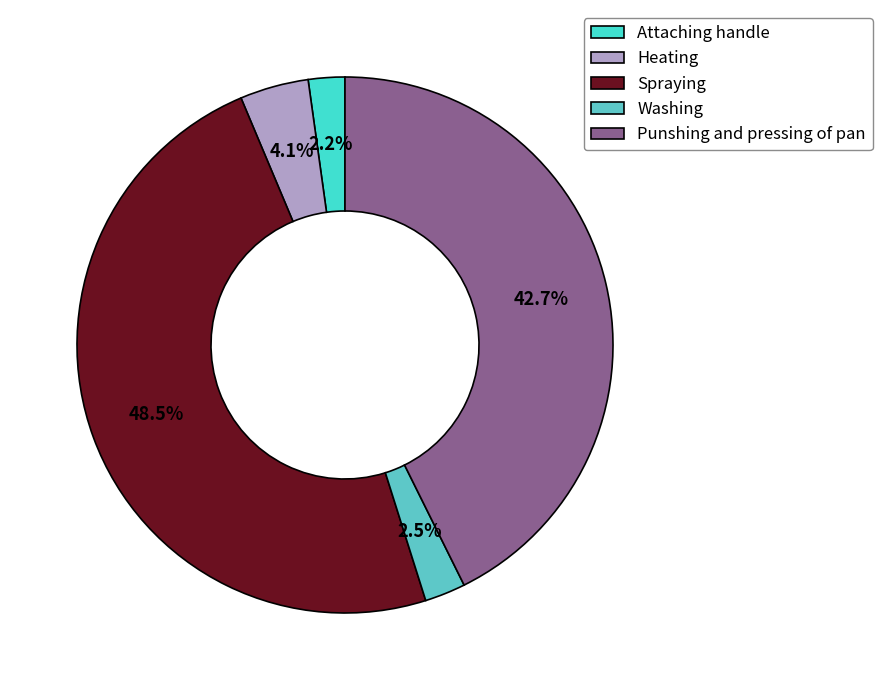

Which category has the biggest portion of the pie?

Spraying